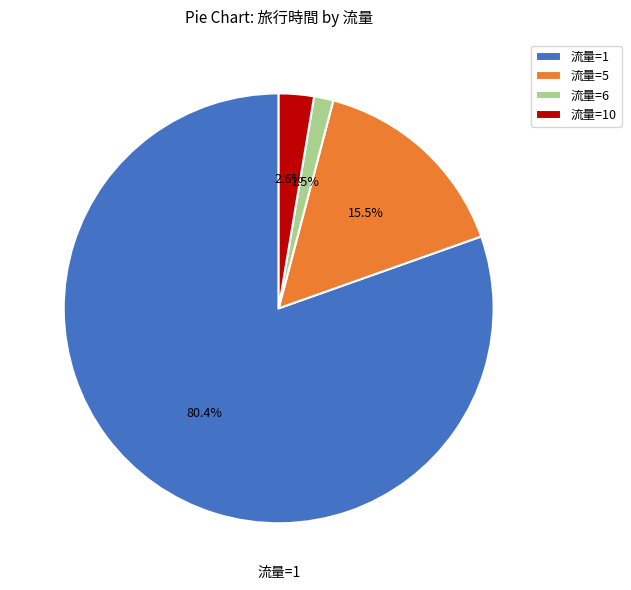

Rank the categories by value from highest to lowest.

流量=1, 流量=5, 流量=10, 流量=6